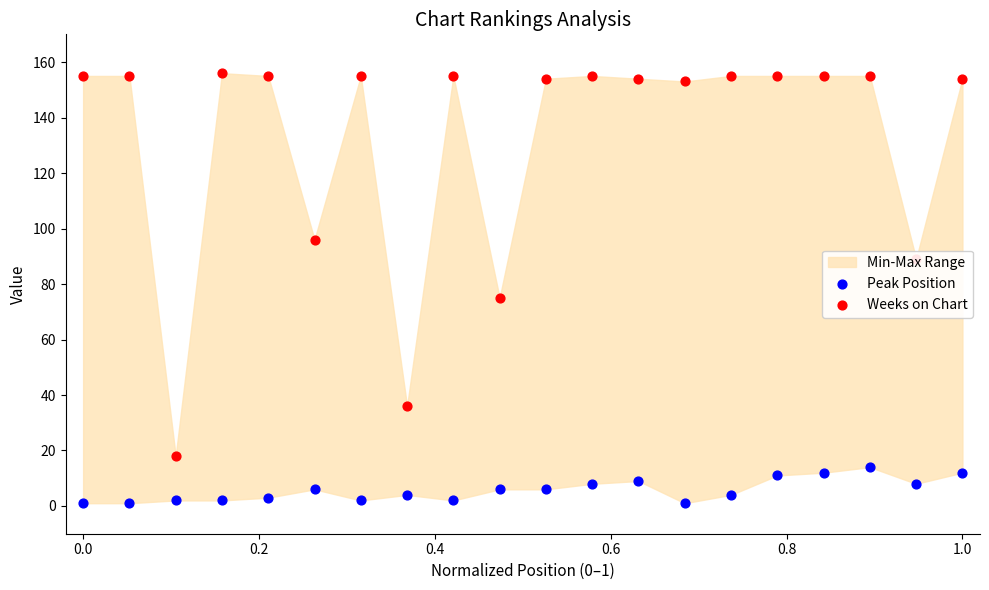

Which series contains the lowest Y value?

Peak Position